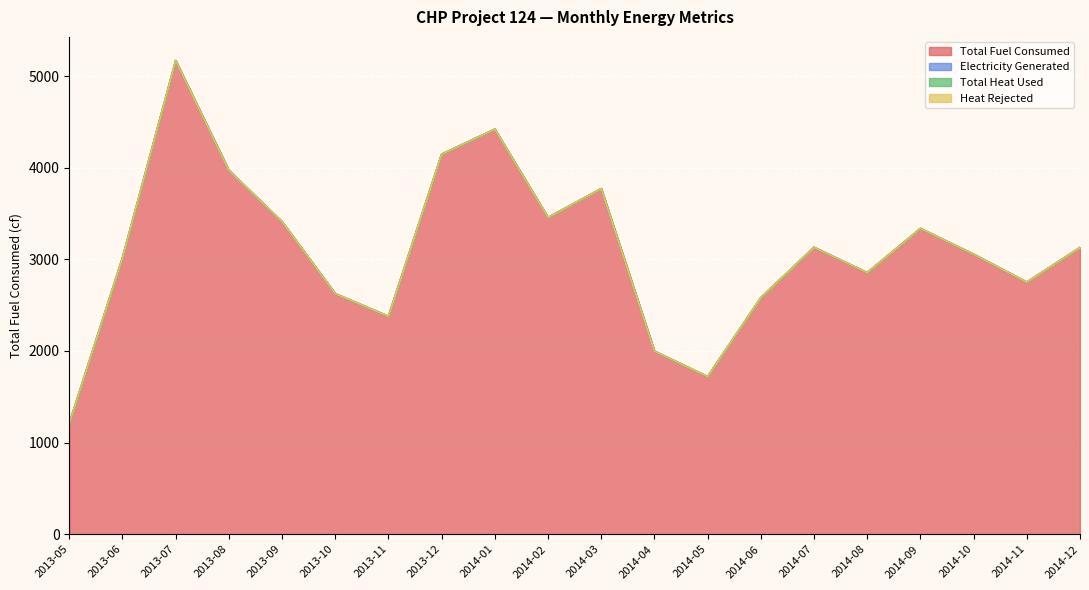

At which label is Total Heat Used closest to 0?

2013-05